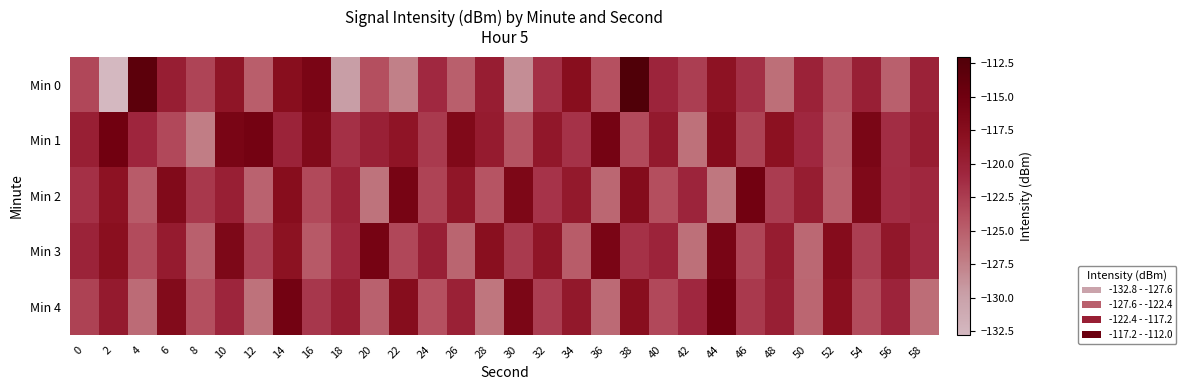

What is the total value across all series at 40?

-607.0